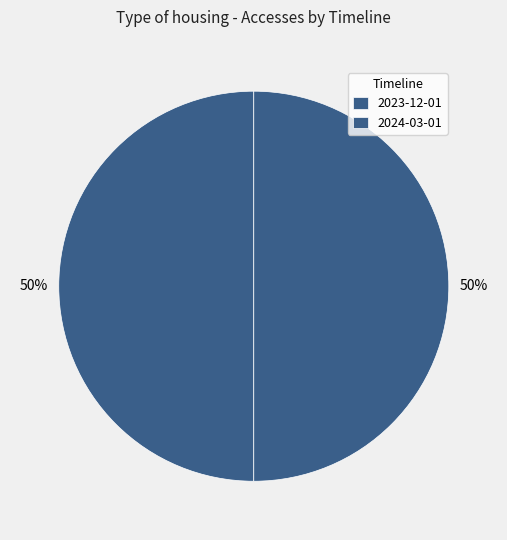

How many slices are in this pie chart?

2